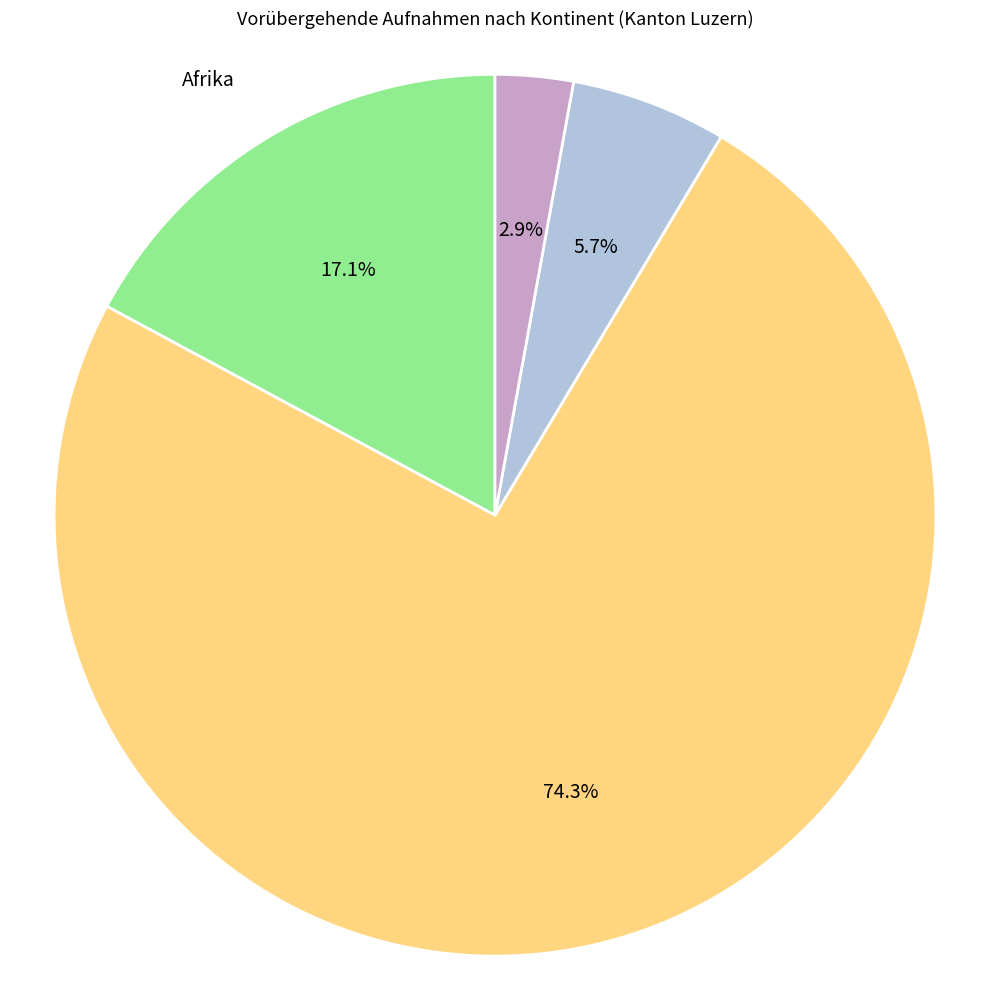

Is there any slice that represents more than half of the pie?

Yes